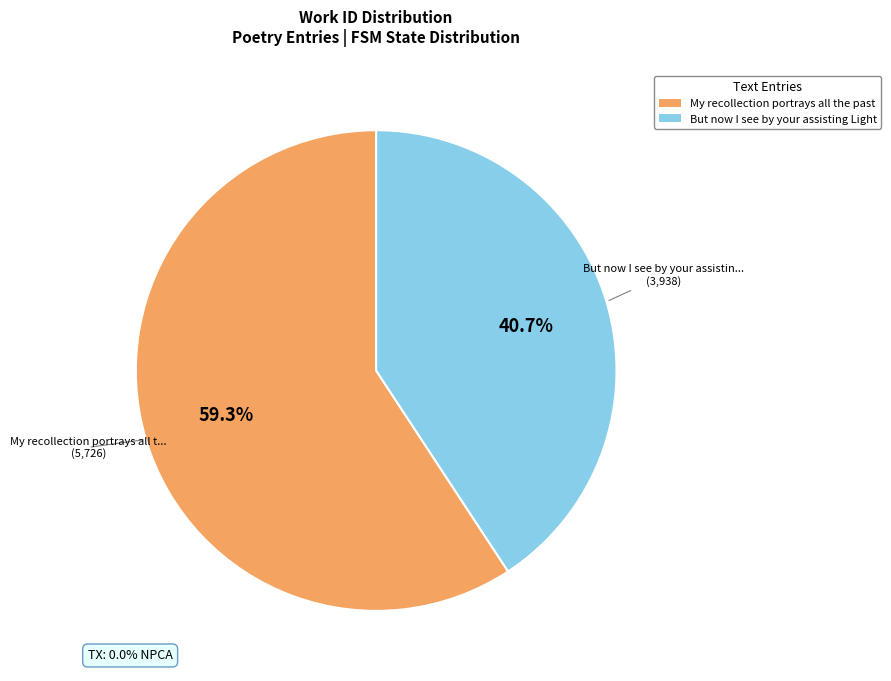

Which category has the smallest portion of the pie?

But now I see by your assisting Light